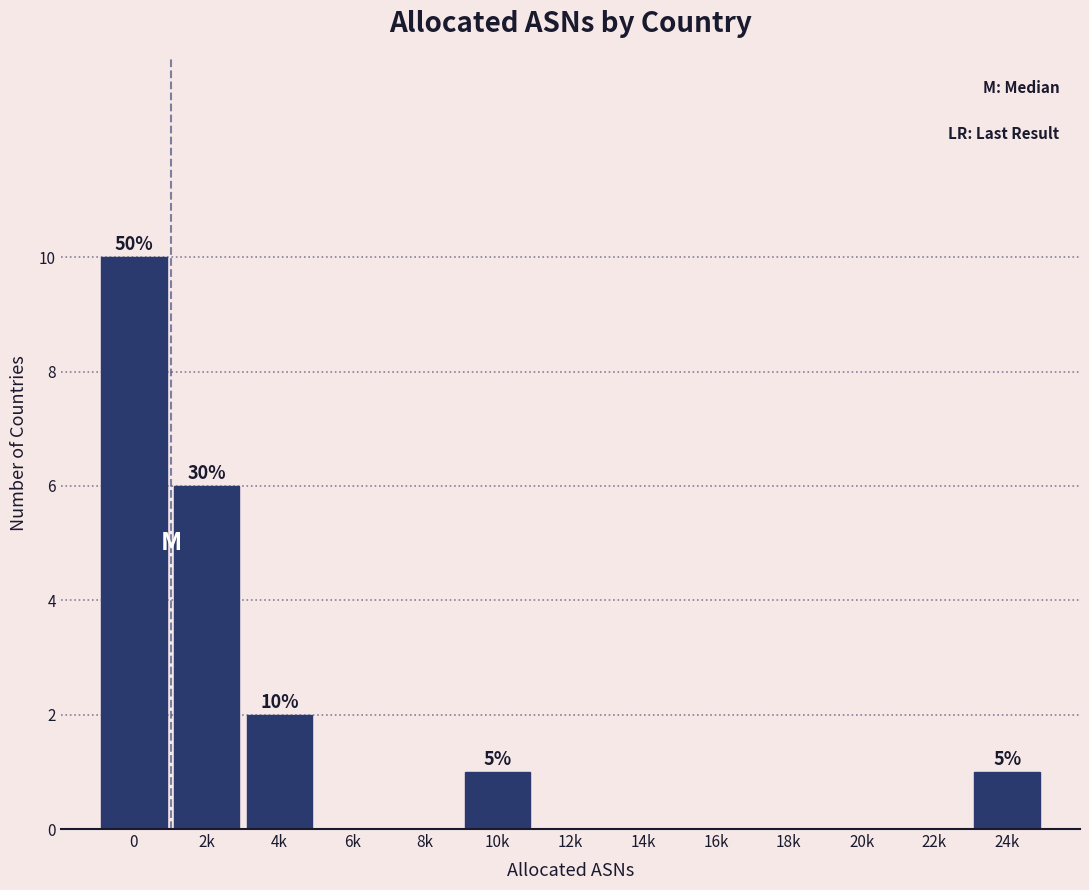

Reading left to right, what are all the values shown in this chart?

0=10	2k=6	4k=2	6k=0	8k=0	10k=1	12k=0	14k=0	16k=0	18k=0	20k=0	22k=0	24k=1